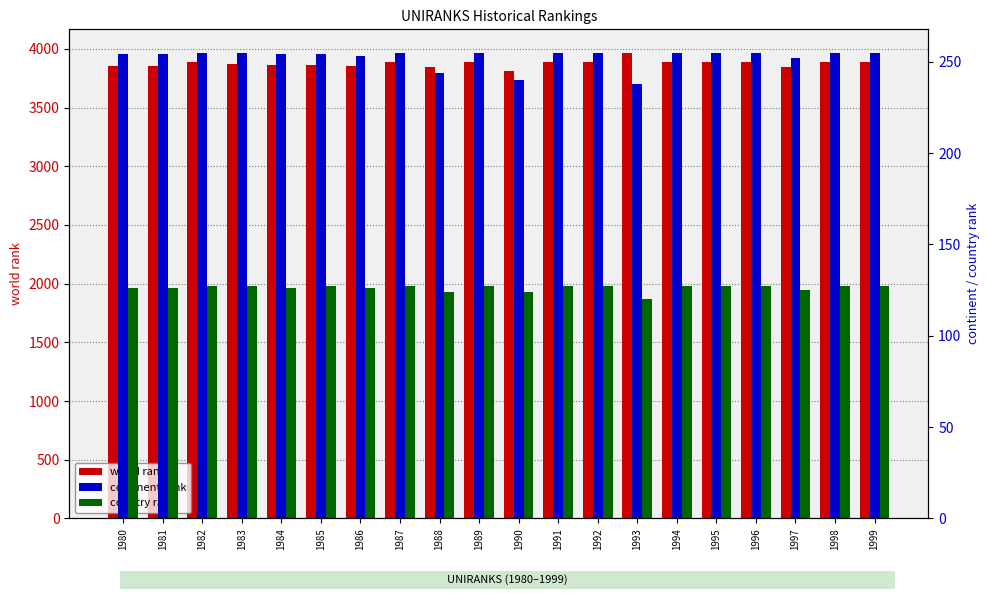

What is the value of the country rank bar at the 20th from the left?

127